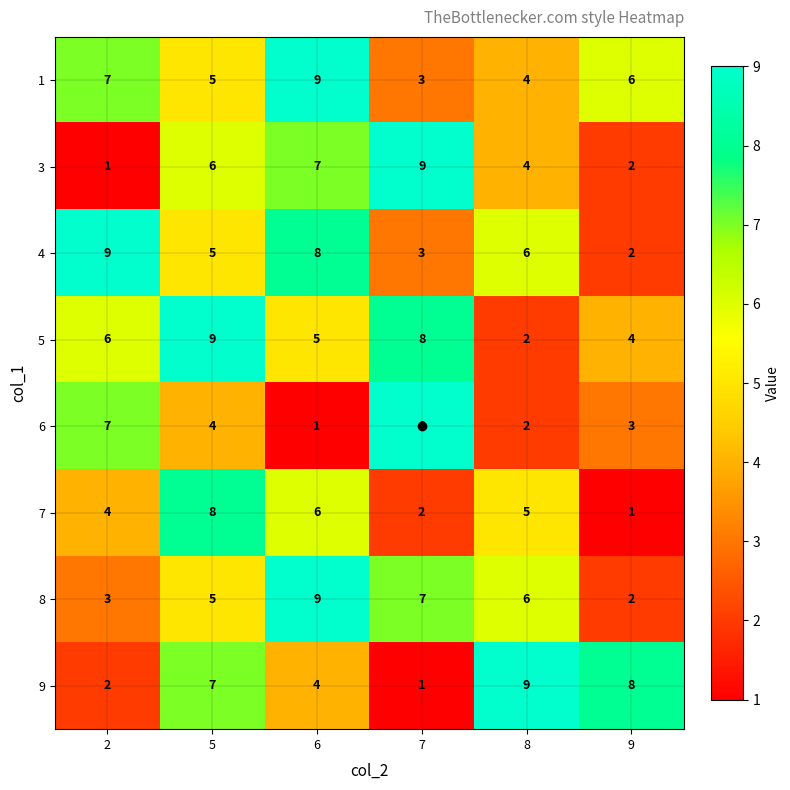

What is the maximum value shown in the chart?

9